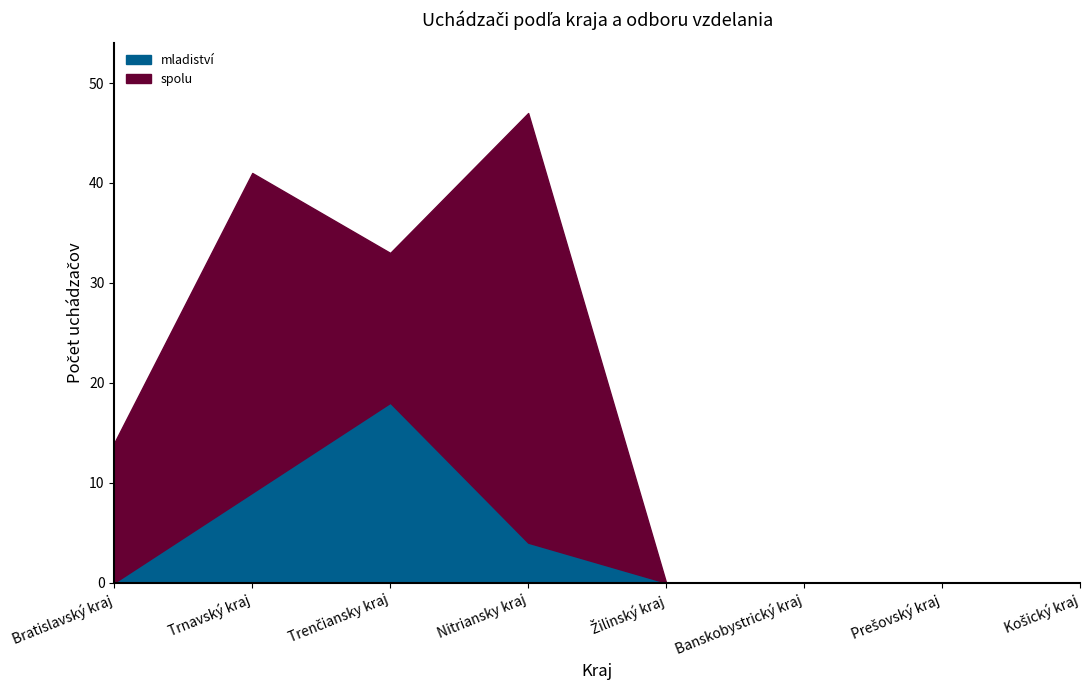

How many categories are shown in the chart?

8